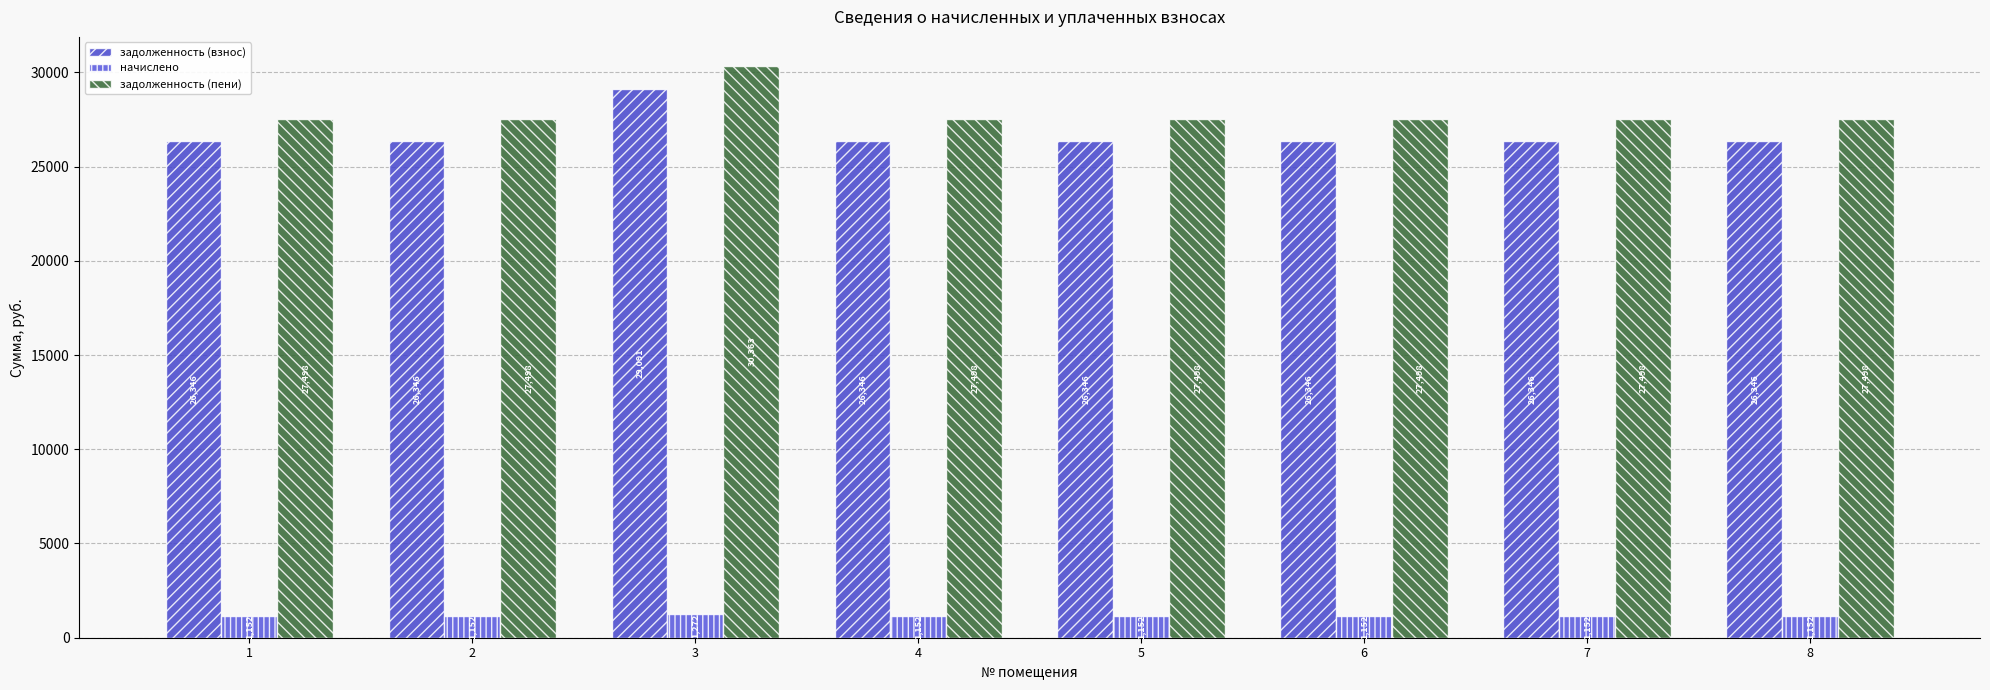

How many categories are shown in the chart?

8